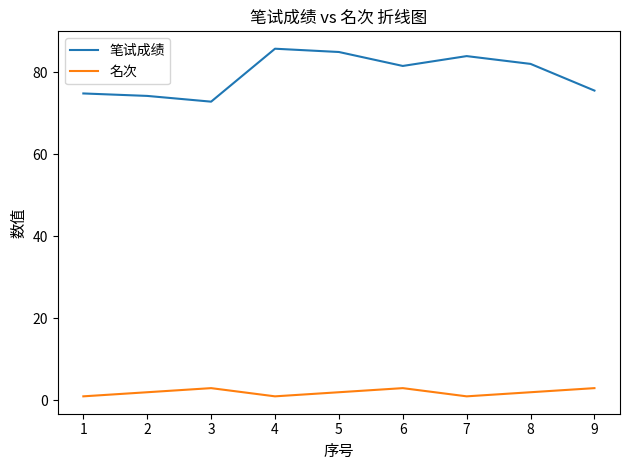

Which series changed the most between 3 and 7?

笔试成绩